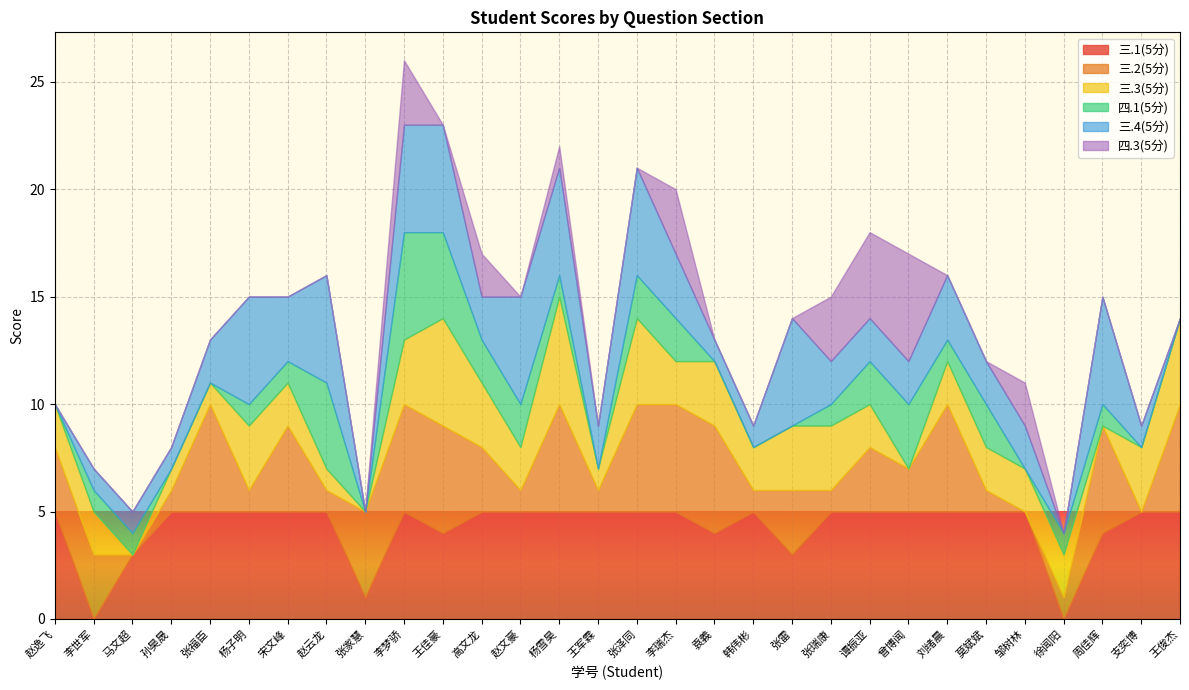

Is it true that 三.2(5分) equals 1 at 韩伟彬?

False